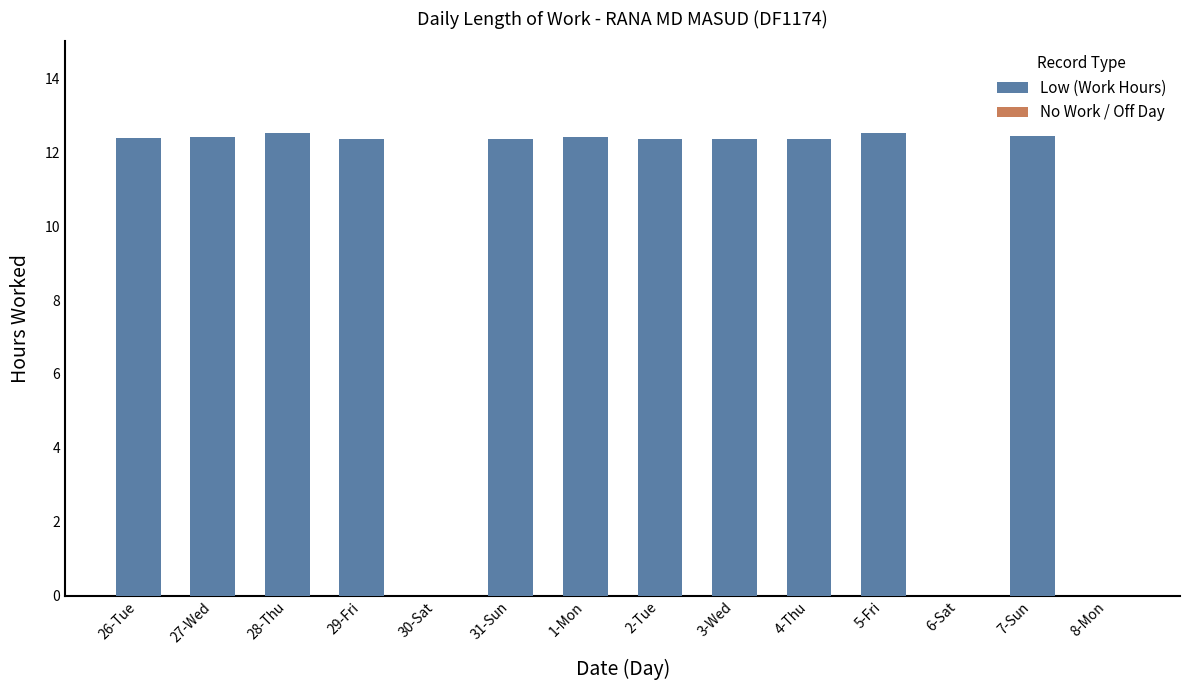

What is the sum of all values?

136.4